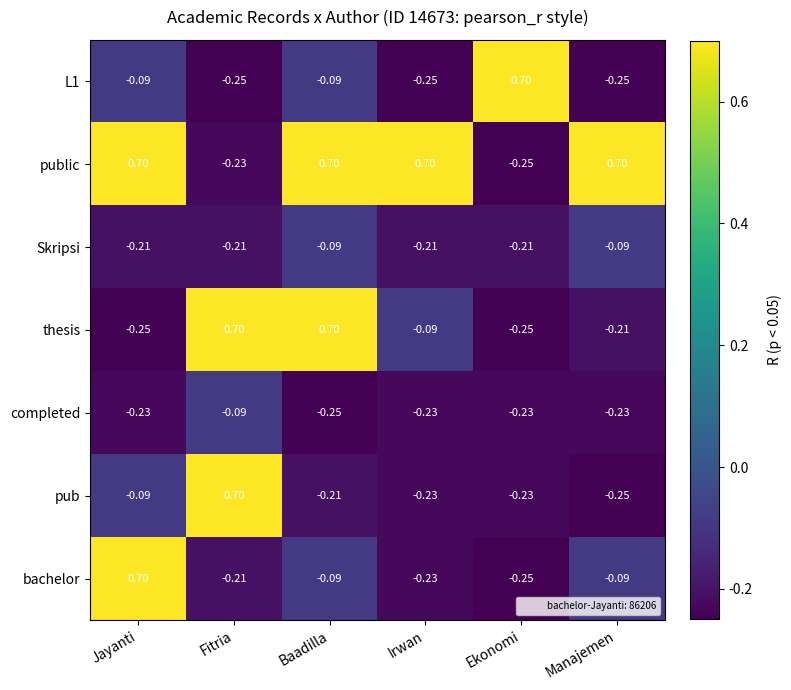

Where does the pub series first go above 0?

Fitria